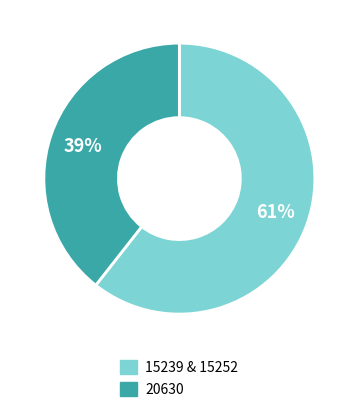

Is 20630 the majority of the pie?

No